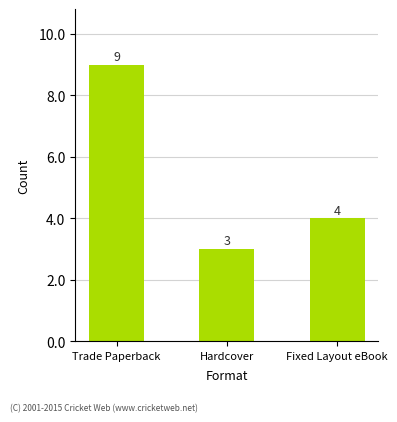

How many values are between 3 and 9?

3